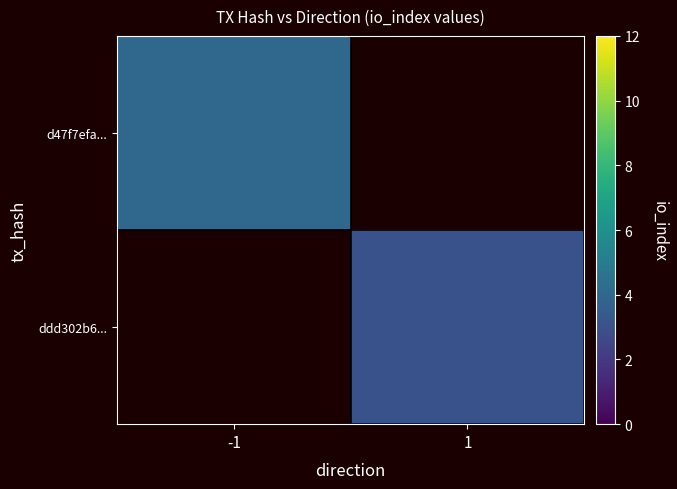

What is the greatest value displayed?

4.0